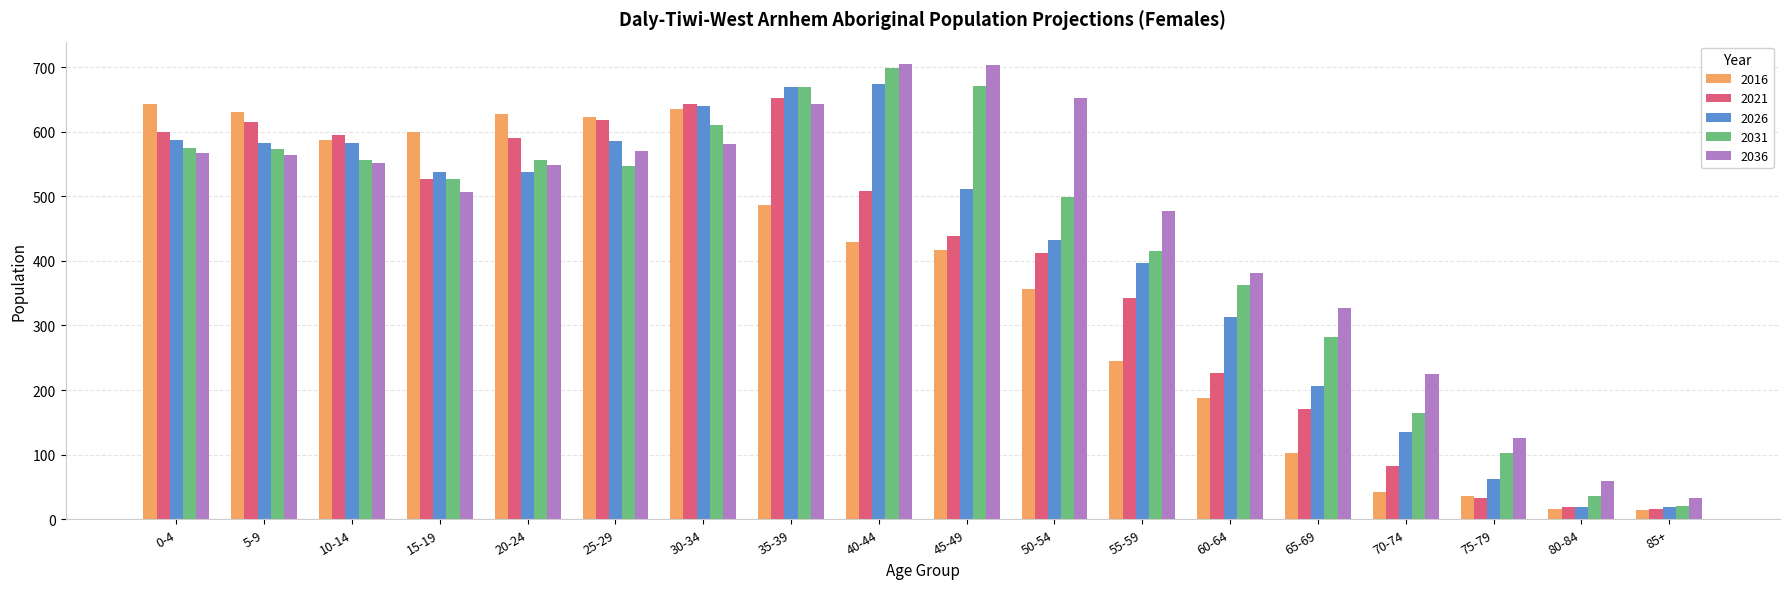

What is the difference between the highest and lowest values at 35-39?

182.6